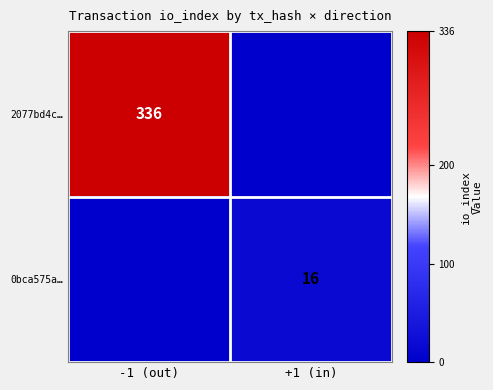

Is it true that 0bca575a… equals 4 at +1 (in)?

False